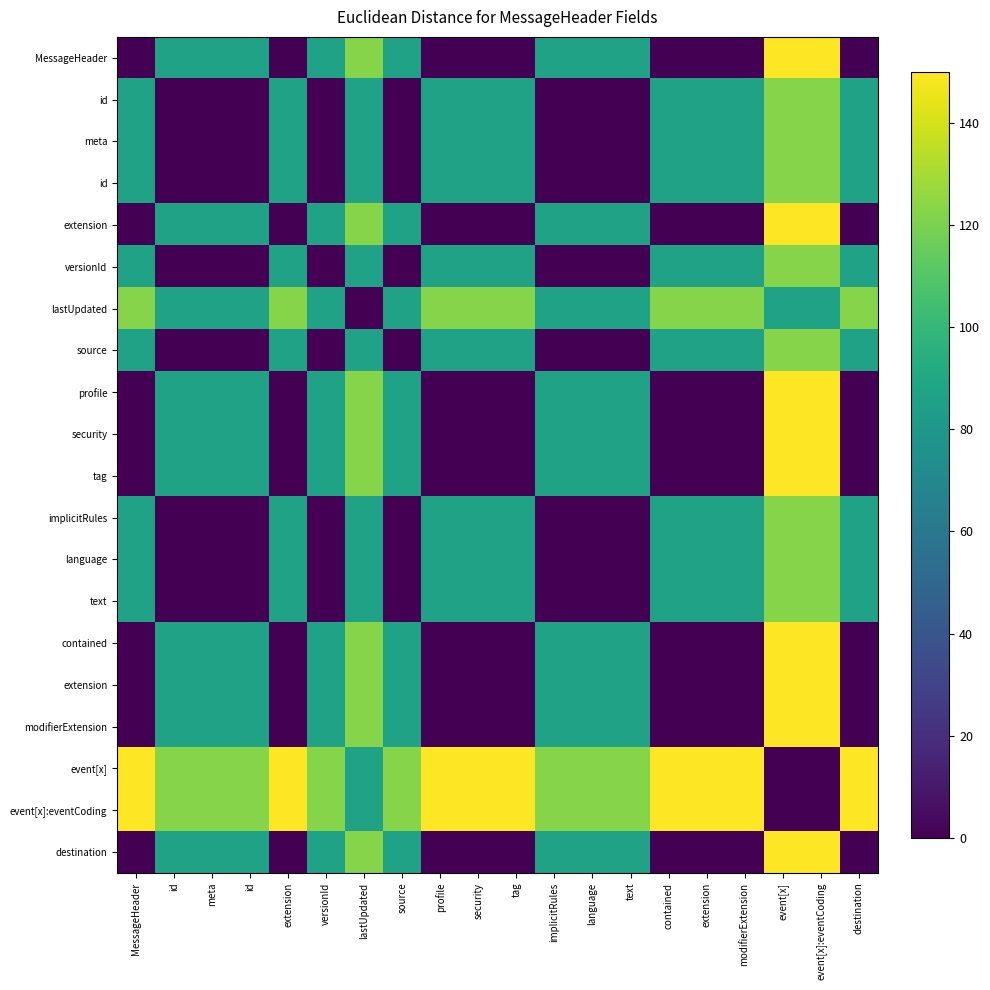

What is the spread (max minus min) of values at MessageHeader?

150.0